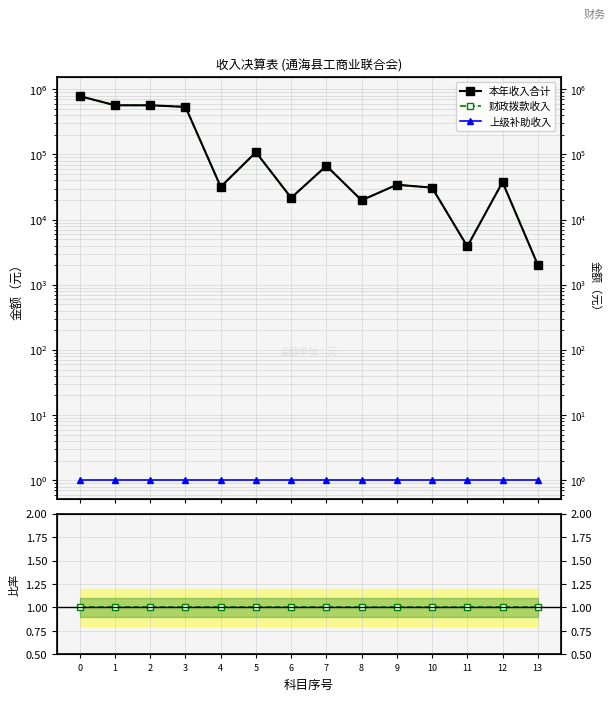

What is the value of the 财政拨款/本年 point at the 1st from the left?

1.0